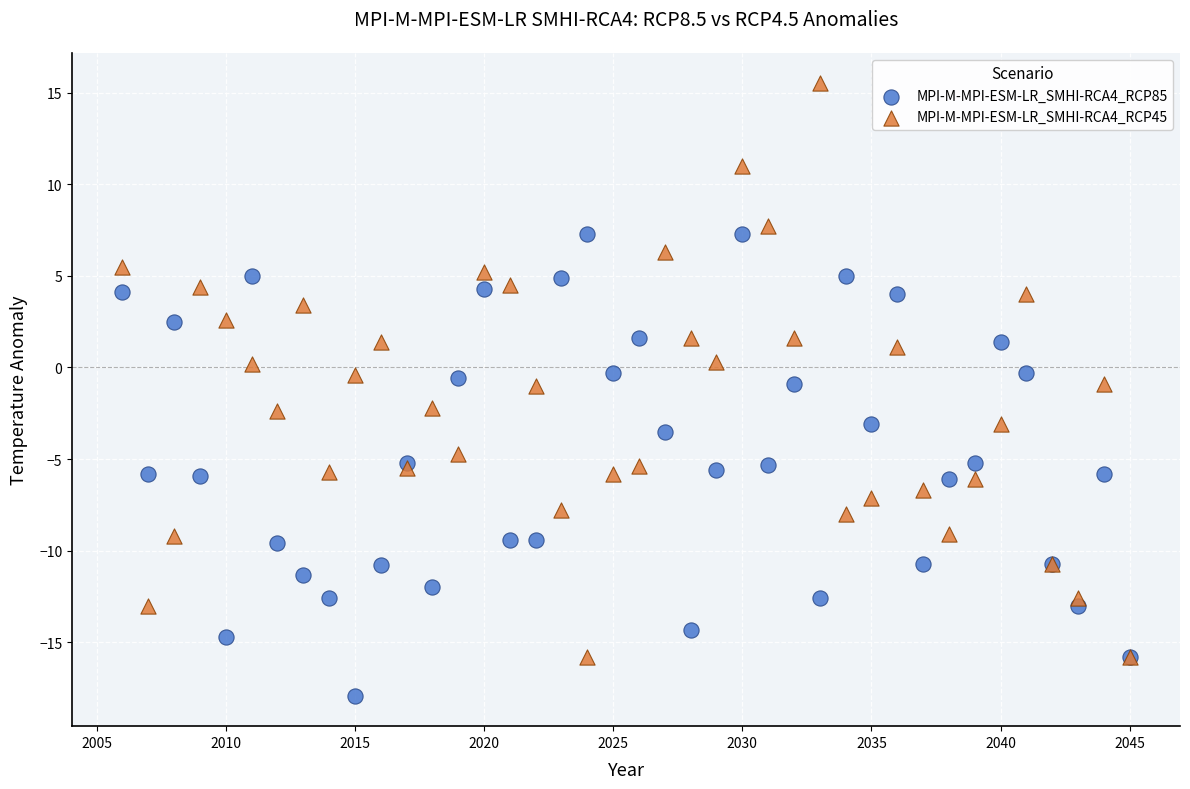

Which series reaches the minimum Y coordinate?

MPI-M-MPI-ESM-LR_SMHI-RCA4_RCP85